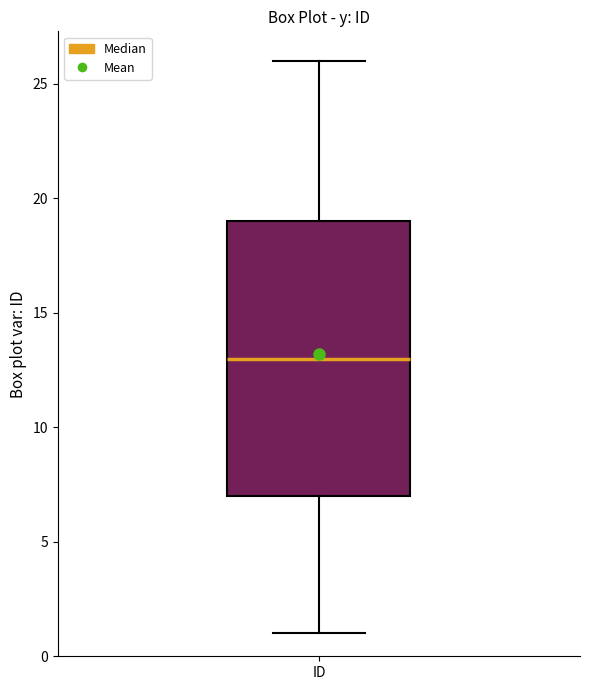

Read this box plot against the y-axis: the position of the median line, the range covered by the box, and the ends of both whiskers. The values are not printed on the chart, so give them approximately, as read against the axis.

median 13, box 7 to 19, whiskers 1 to 26